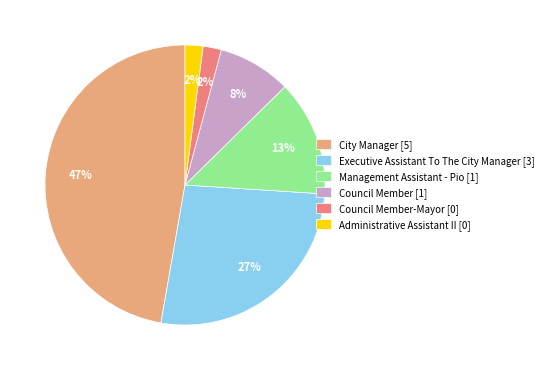

The Management Assistant - Pio [1] slice represents 1% of the pie. True or false?

False